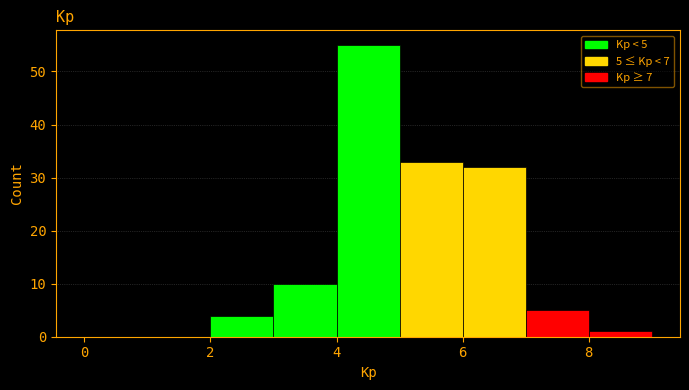

Which range on the x-axis has the tallest bar?

4 to 5